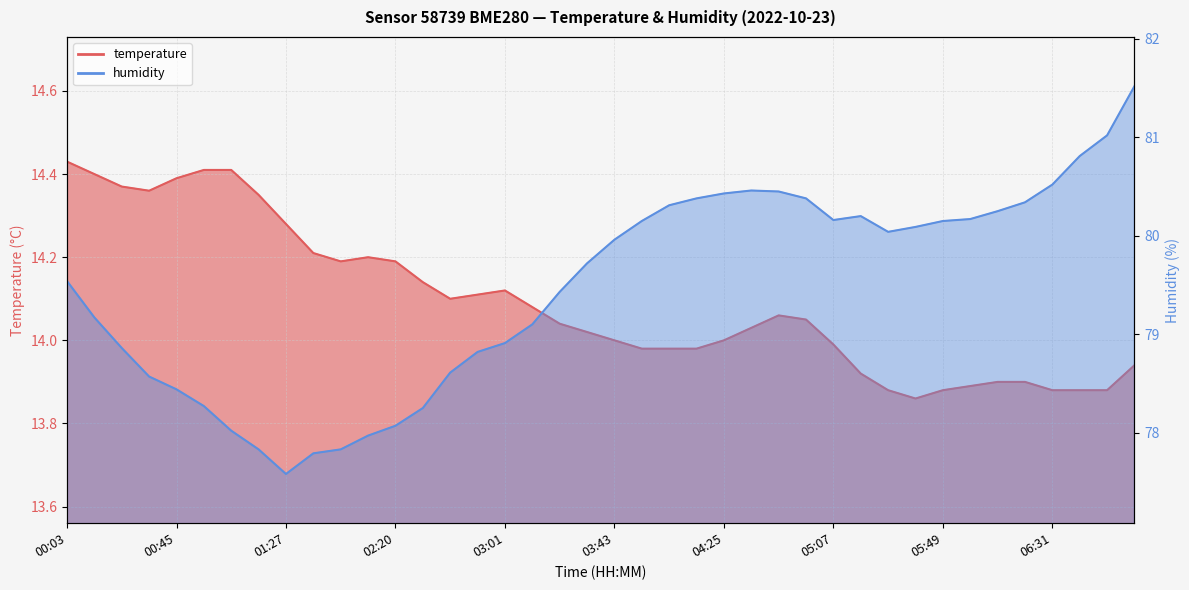

Reading right to left, what are all the values shown in this chart?

temperature: 07:13=13.9	06:52=13.9	06:41=13.9	06:31=13.9	06:20=13.9	06:10=13.9	05:59=13.9	05:49=13.9	05:38=13.9	05:28=13.9	05:18=13.9	05:07=14.0	04:57=14.1	04:46=14.1	04:36=14.0	04:25=14.0	04:15=14.0	04:04=14.0	03:54=14.0	03:43=14.0	03:33=14.0	03:22=14.0	03:12=14.1	03:01=14.1	02:51=14.1	02:40=14.1	02:30=14.1	02:20=14.2	02:09=14.2	01:59=14.2	01:48=14.2	01:27=14.3	01:17=14.3	01:06=14.4	00:56=14.4	00:45=14.4	00:35=14.4	00:24=14.4	00:14=14.4	00:03=14.4
humidity: 07:13=81.5	06:52=81.0	06:41=80.8	06:31=80.5	06:20=80.3	06:10=80.2	05:59=80.2	05:49=80.2	05:38=80.1	05:28=80.0	05:18=80.2	05:07=80.2	04:57=80.4	04:46=80.5	04:36=80.5	04:25=80.4	04:15=80.4	04:04=80.3	03:54=80.2	03:43=80.0	03:33=79.7	03:22=79.4	03:12=79.1	03:01=78.9	02:51=78.8	02:40=78.6	02:30=78.2	02:20=78.1	02:09=78.0	01:59=77.8	01:48=77.8	01:27=77.6	01:17=77.8	01:06=78.0	00:56=78.3	00:45=78.4	00:35=78.6	00:24=78.9	00:14=79.2	00:03=79.5